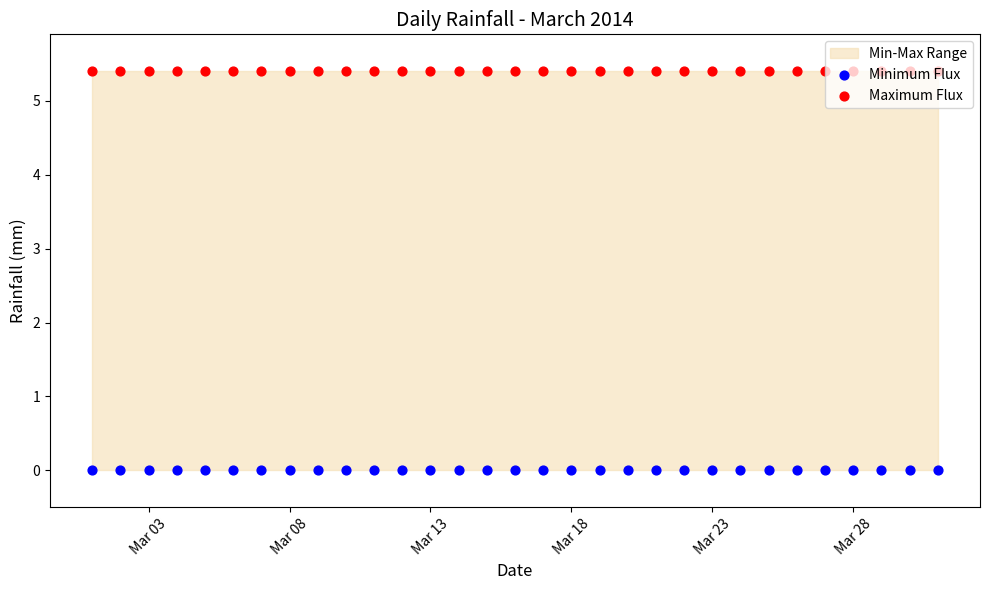

Is the value of Minimum Flux at 9 greater than the value of Maximum Flux at 26?

No